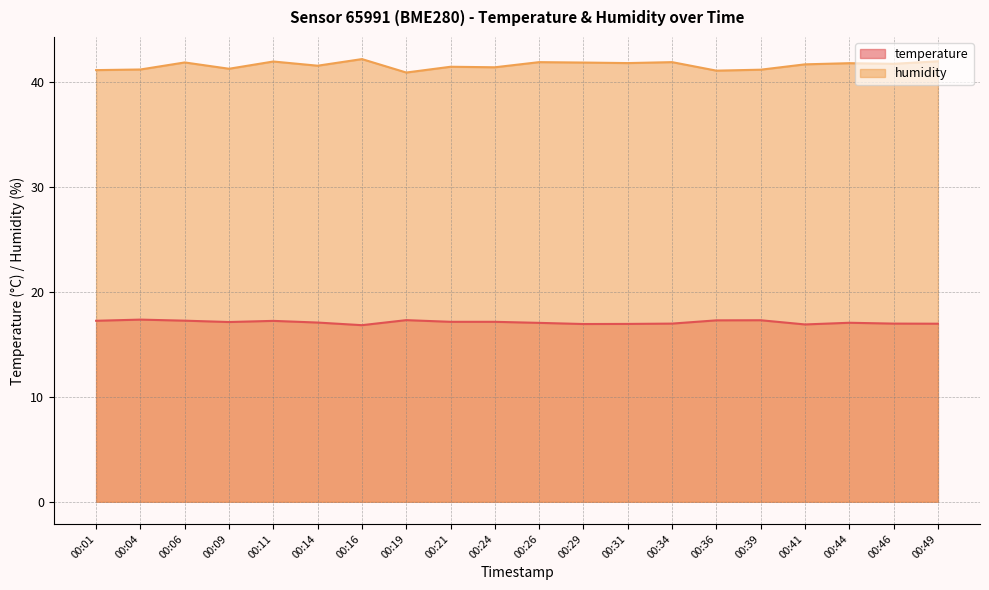

What is the minimum value for humidity?

40.9